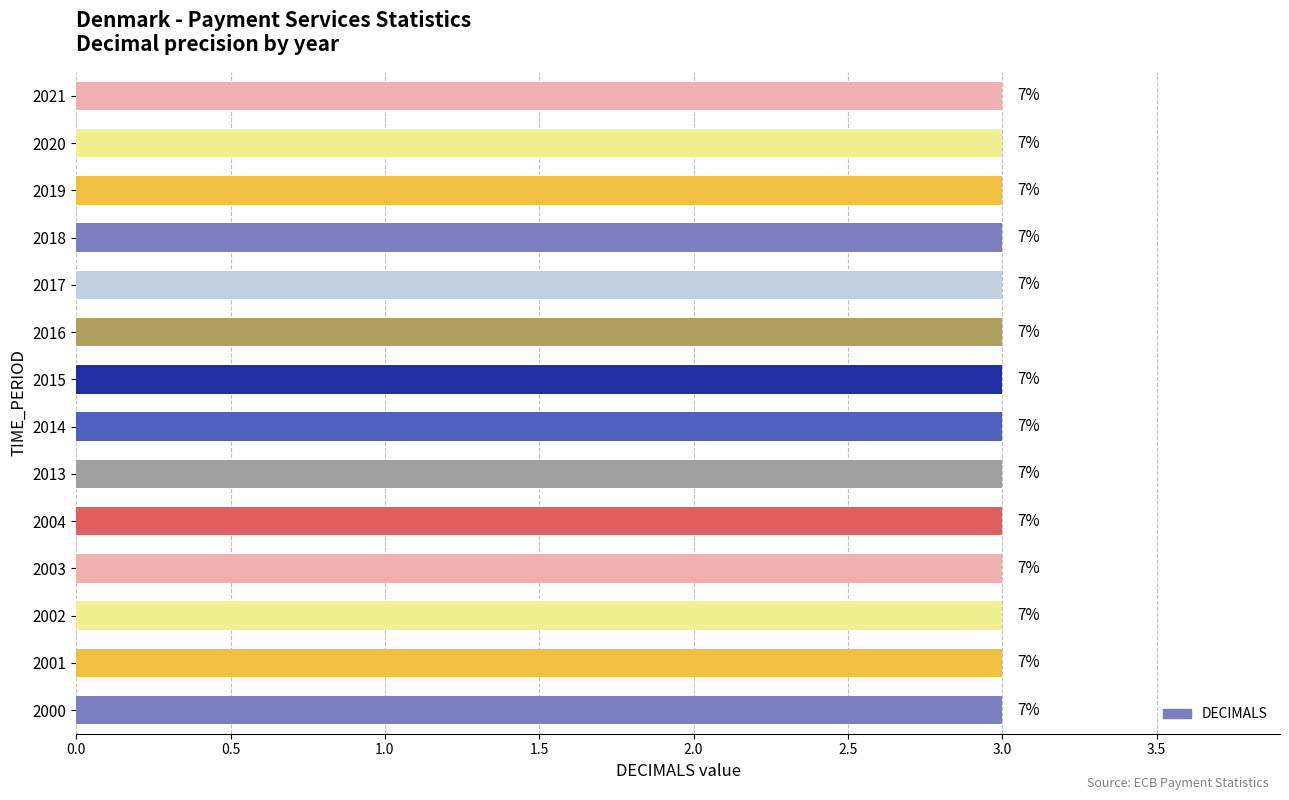

Which series has the widest spread of values?

DECIMALS